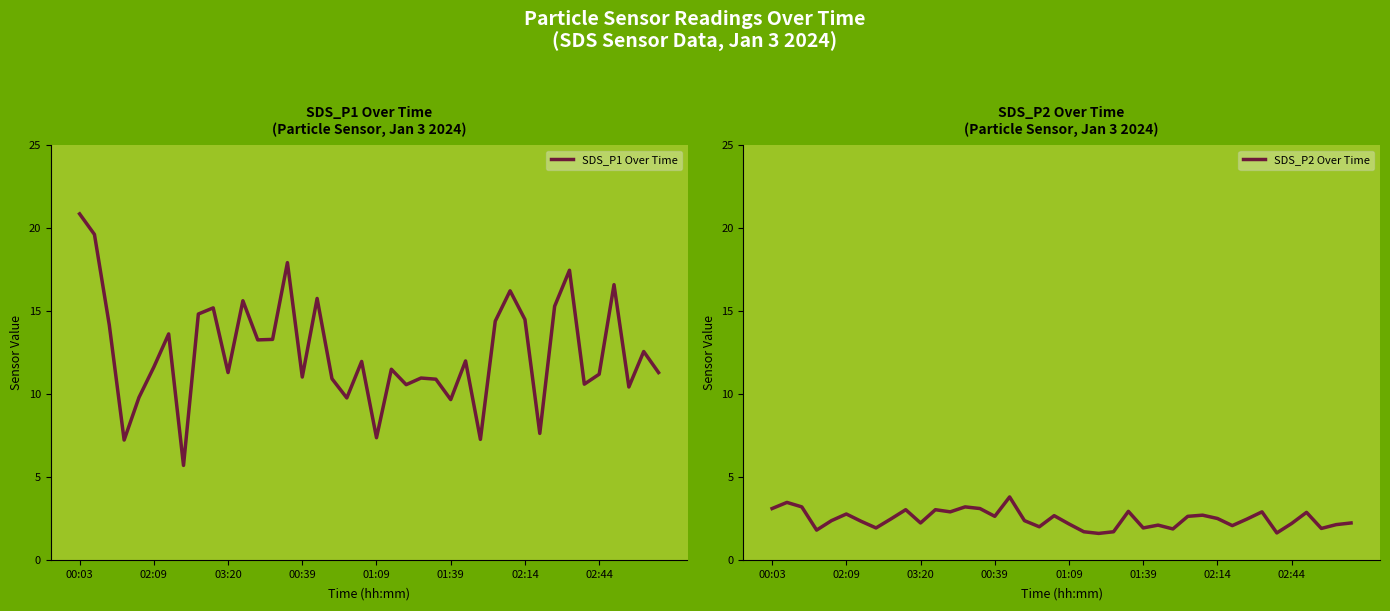

What is the highest value of the SDS_P1 Over Time series?

20.9